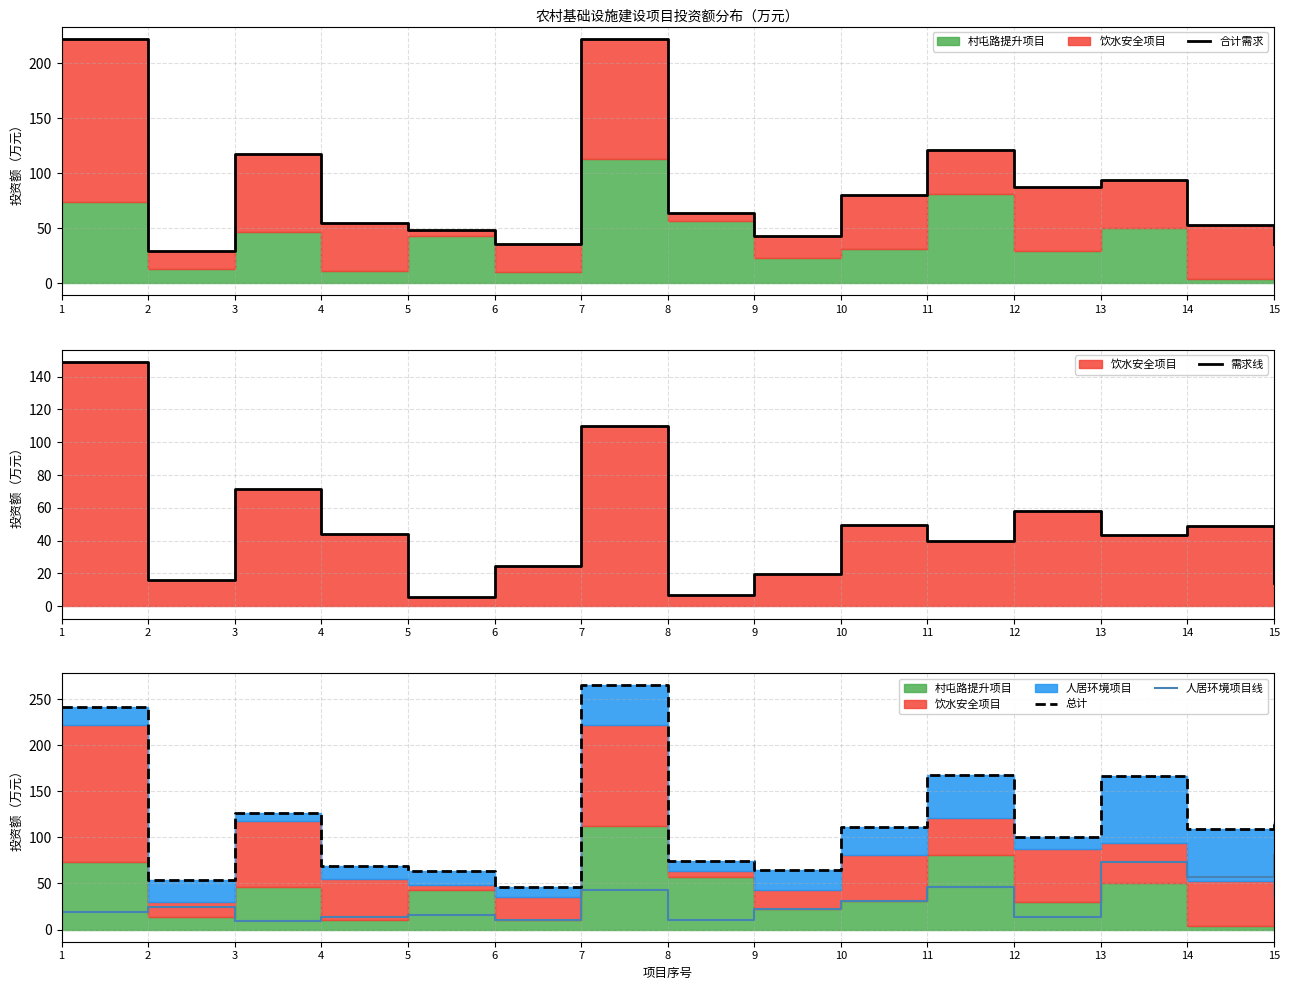

Is it true that 合计需求 equals 150.6 at 12?

False